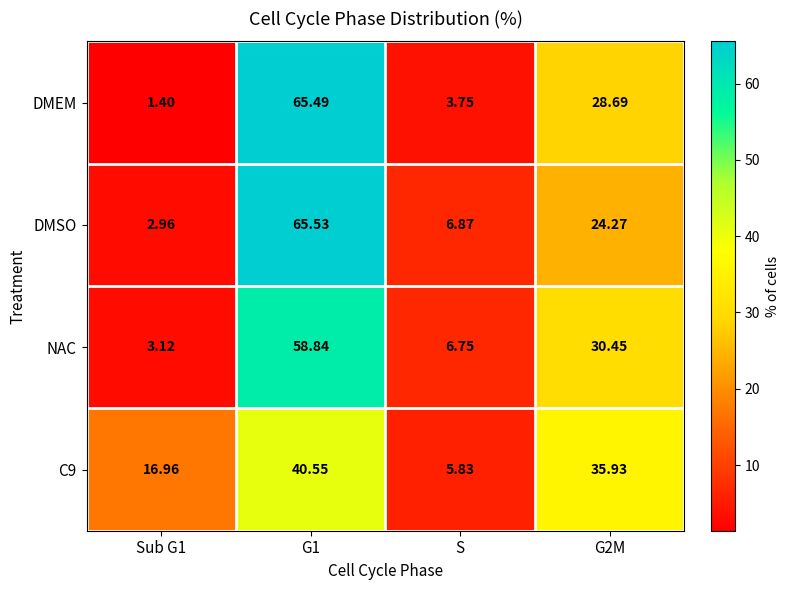

How many series are shown in this chart?

4